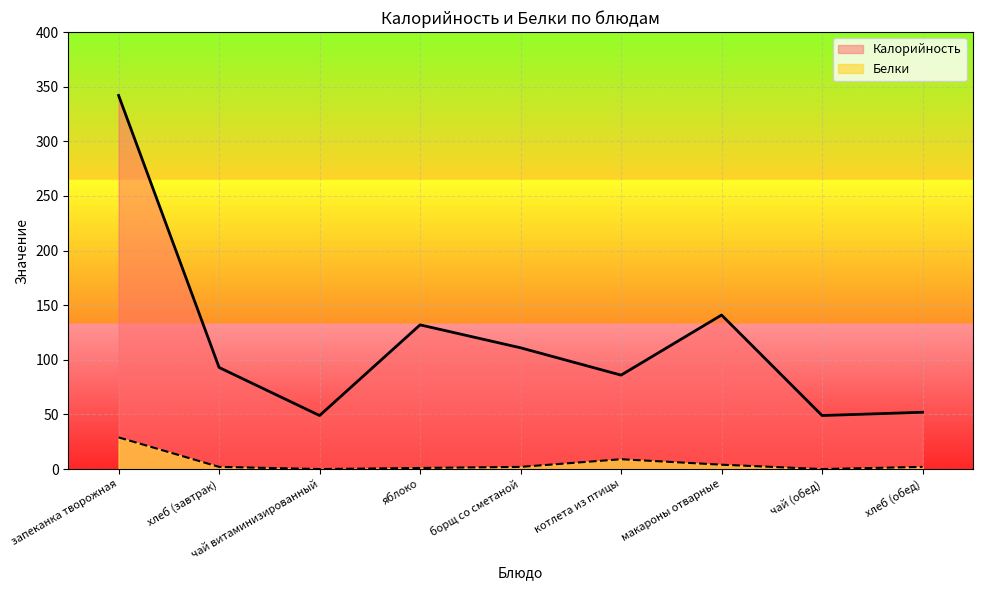

Reading left to right, extract all data points from this chart.

Калорийность: 342	93	49	132	111	86	141	49	52
Белки: 29	2	0	1	2	9	4	0	2